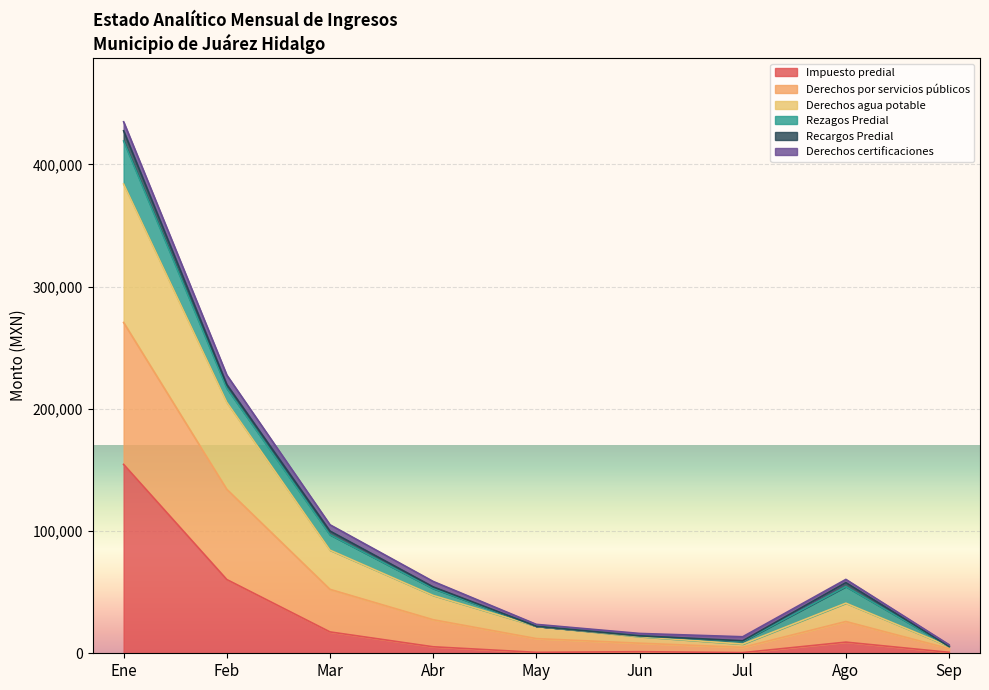

At which category is the sum across all series the highest?

Ene